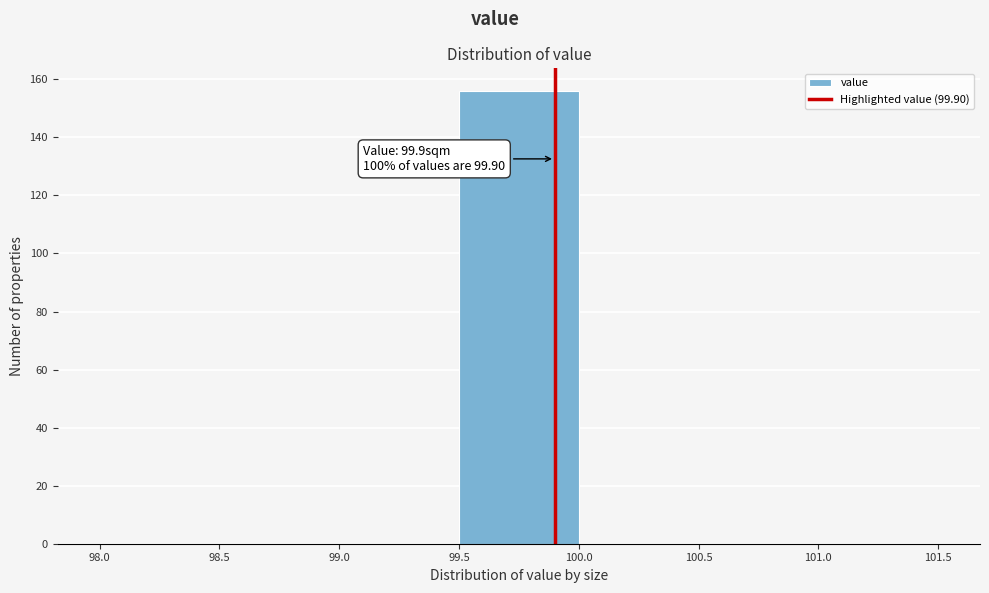

Over which range of the x-axis is the bar tallest?

99.5 to 100.0